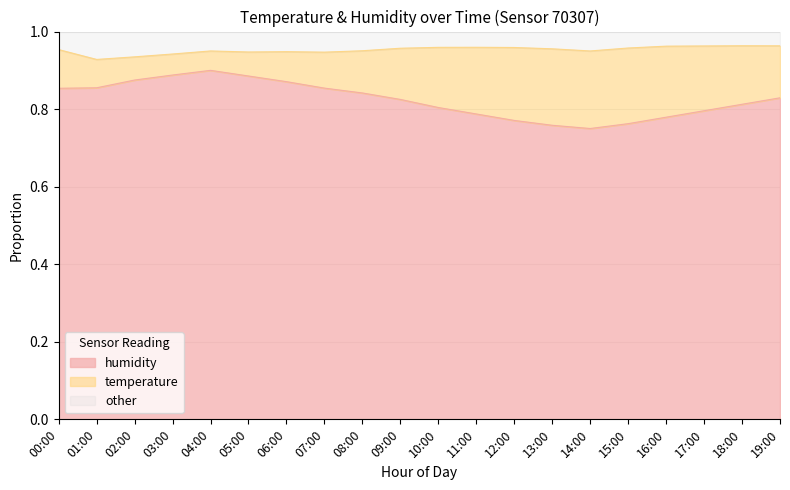

True or false: there are more than 2 points higher than both neighbors.

False